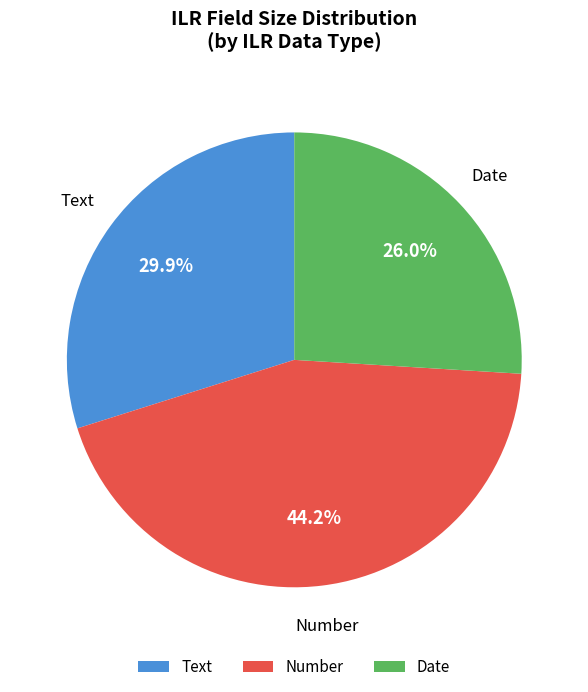

Which slice is the largest?

Number